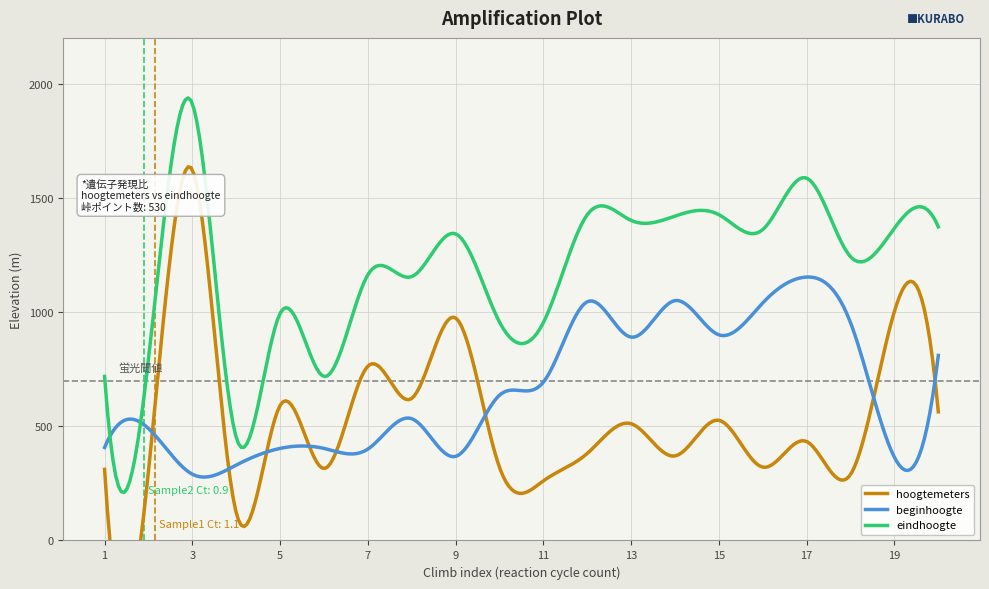

What is the sum of the beginhoogte values at 9 and 3?

658